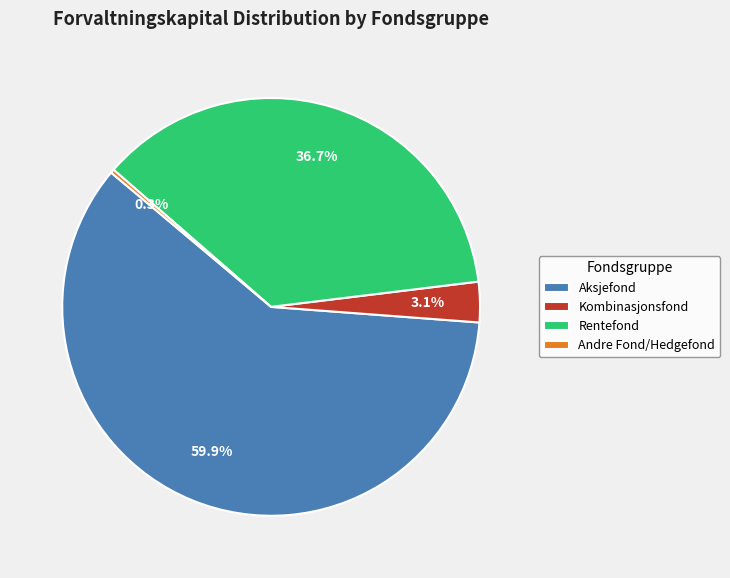

Combined, do Andre Fond/Hedgefond and Rentefond account for over 50%?

No